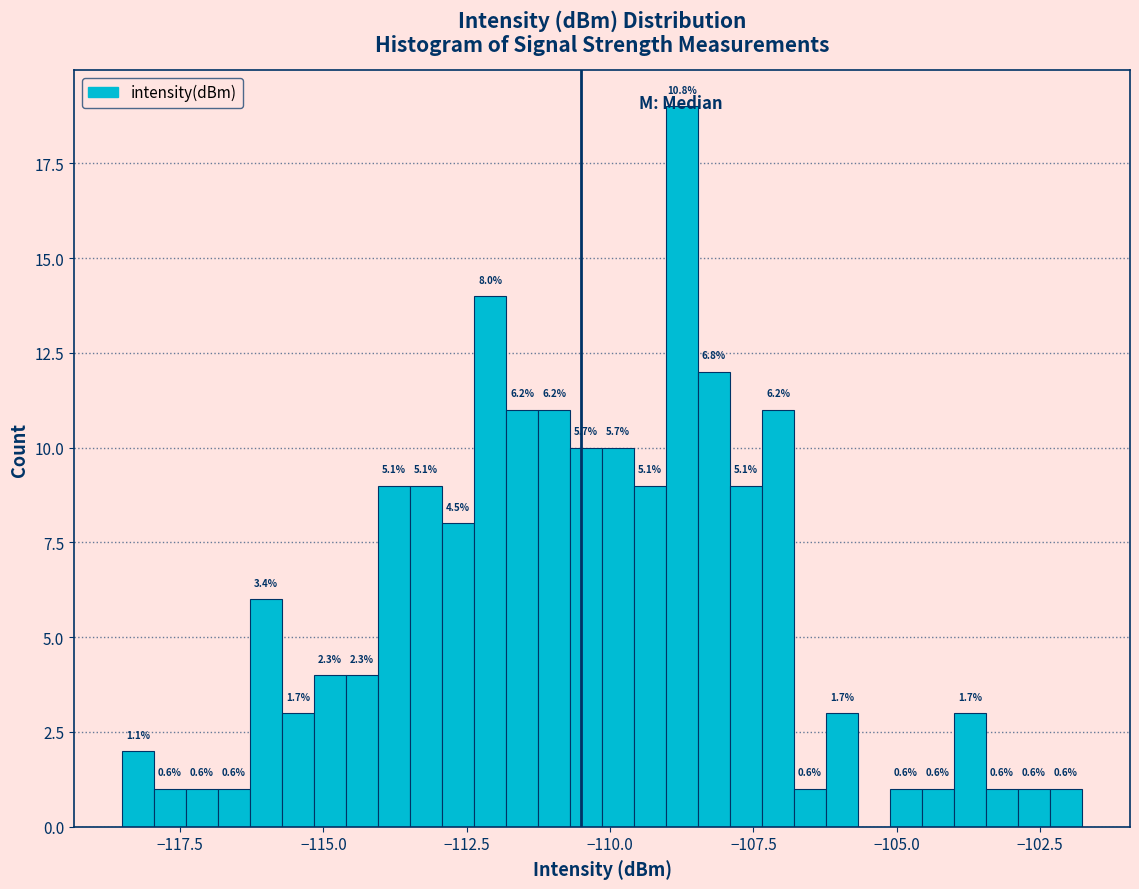

Around what value on the x-axis is the tallest bar? Give the approximate position of its centre, as read against the axis.

-108.5